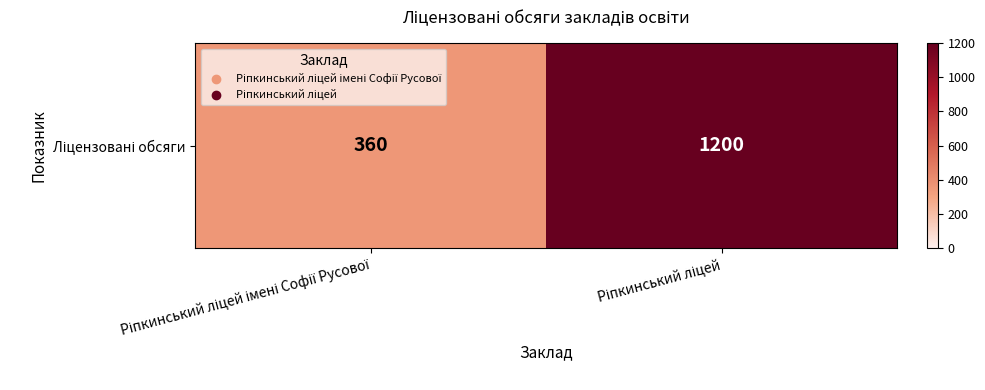

What is the difference between the values at Ріпкинський ліцей імені Софії Русової and Ріпкинський ліцей?

840